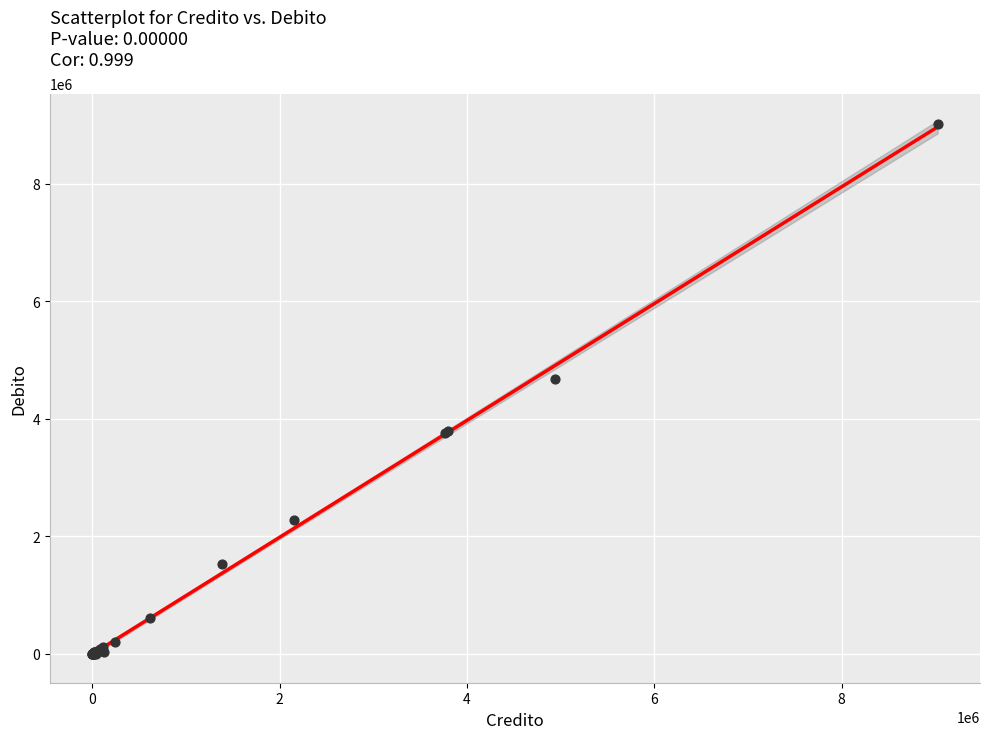

What Y value in the scatter plot is closest to 4512333?

4677617.4